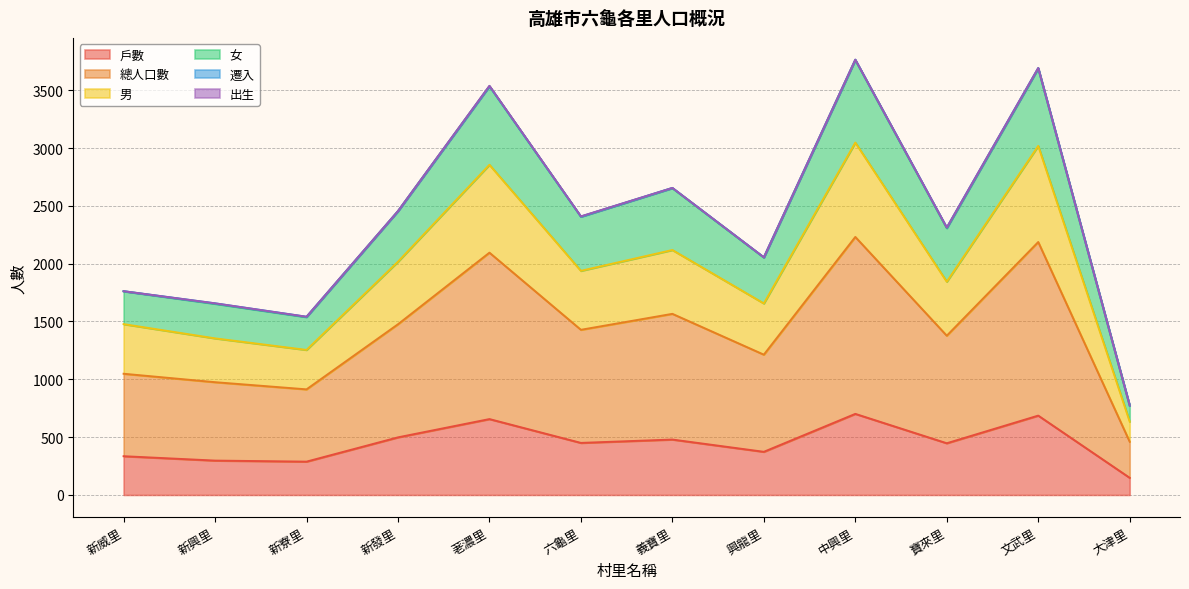

In 總人口數, how many points are higher than both neighbors (excluding endpoints)?

4